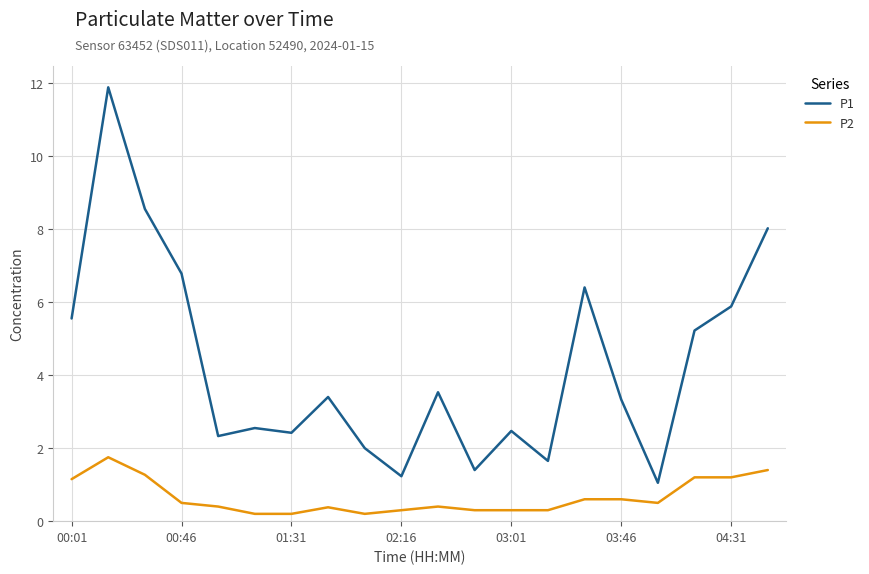

Which series has the widest spread of values?

P1